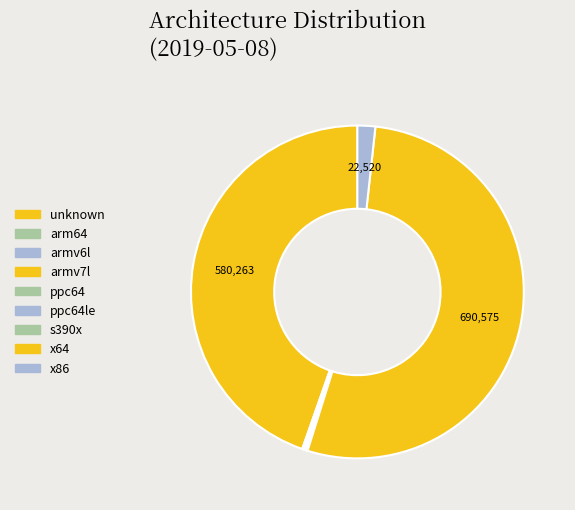

Which category has the biggest portion of the pie?

x64